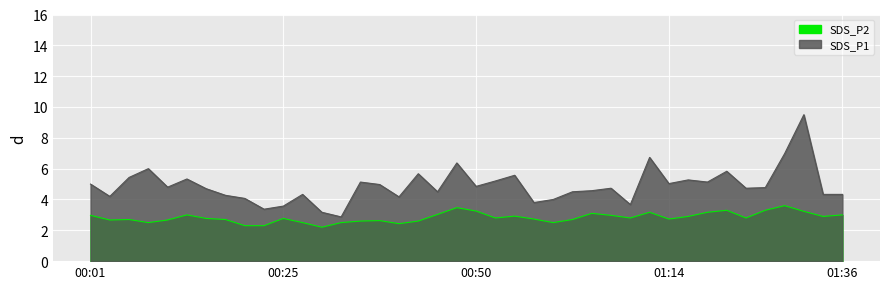

The SDS_P2 series shows 3.9 at 01:14. True or false?

False